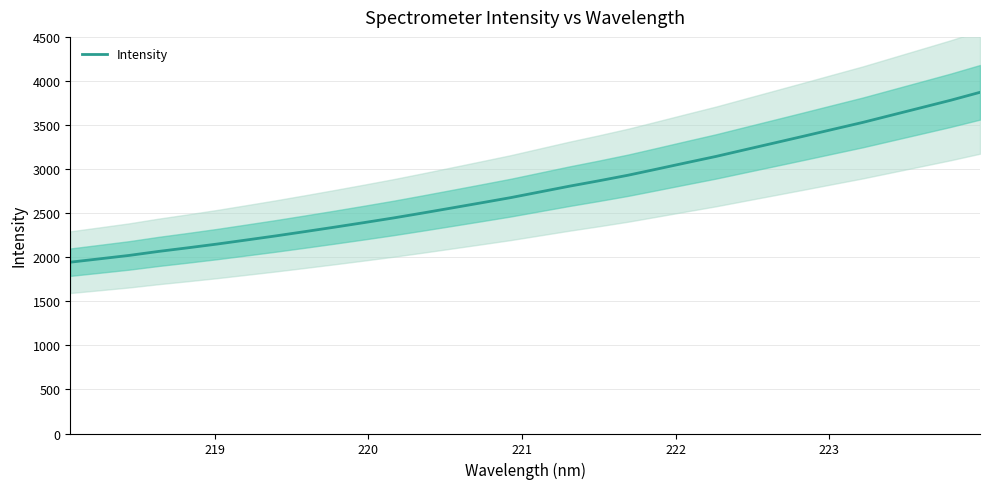

What is the minimum value for Intensity?

1943.8